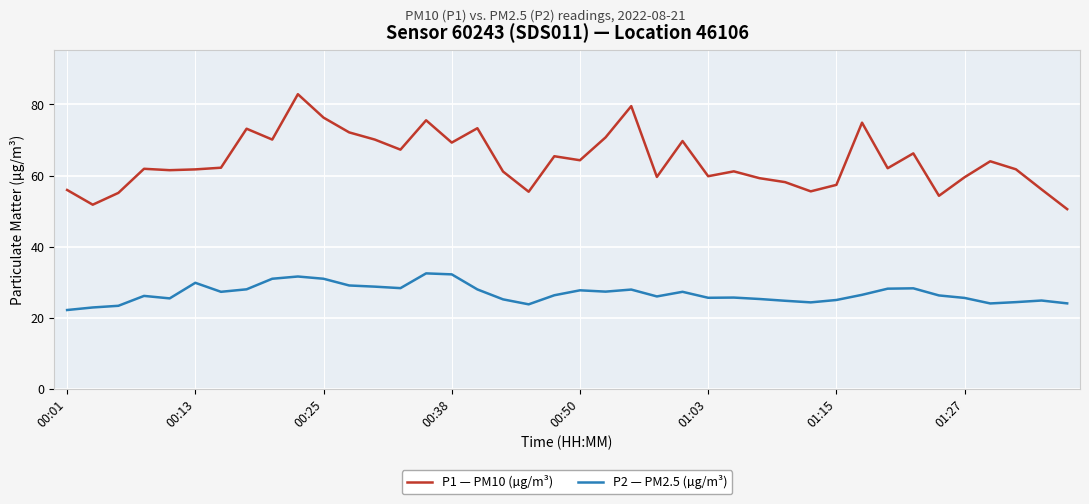

How many distinct data groups are displayed?

2